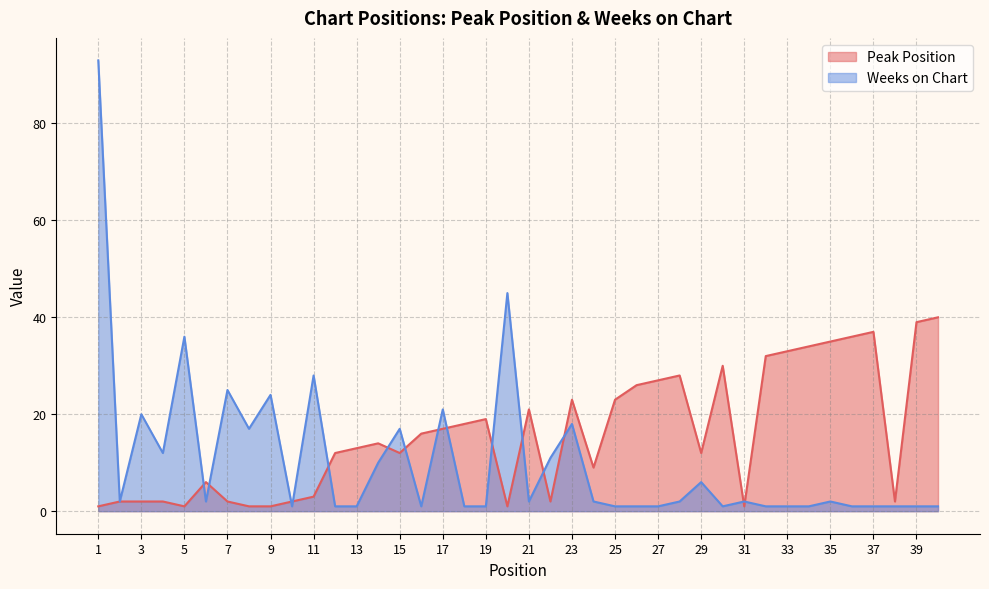

What is the maximum value shown in the chart?

93